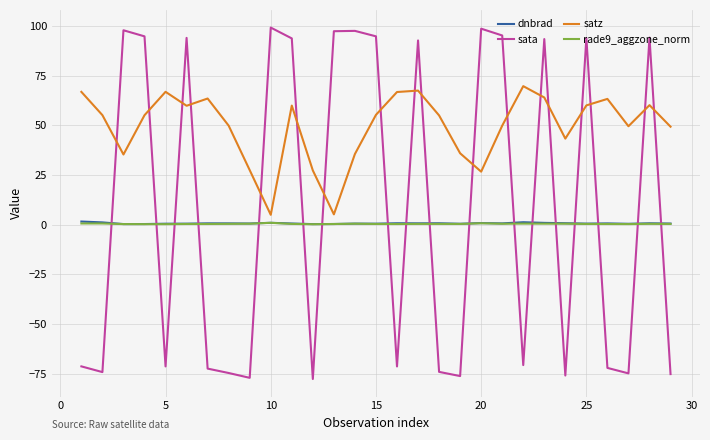

What is the difference between the second highest and minimum values in the dnbrad series?

0.9